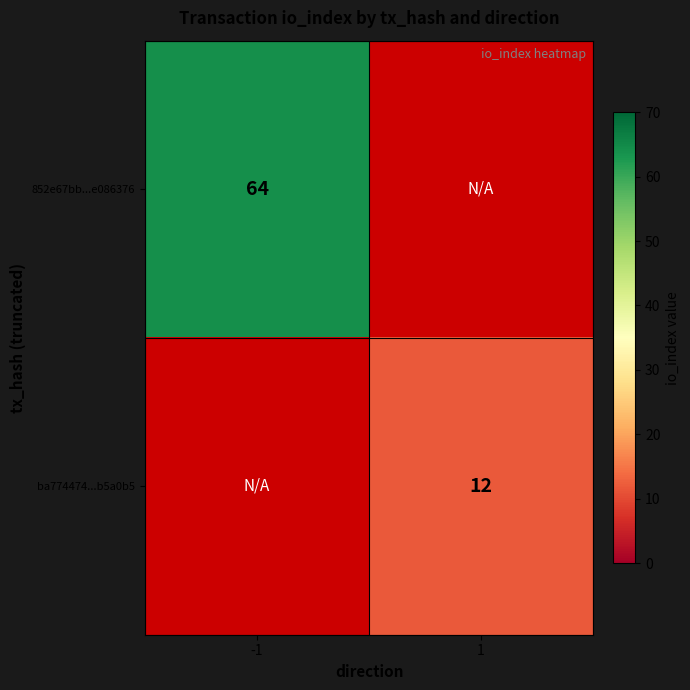

True or false: 852e67bb...e086376 has a value of 16 at -1.

False